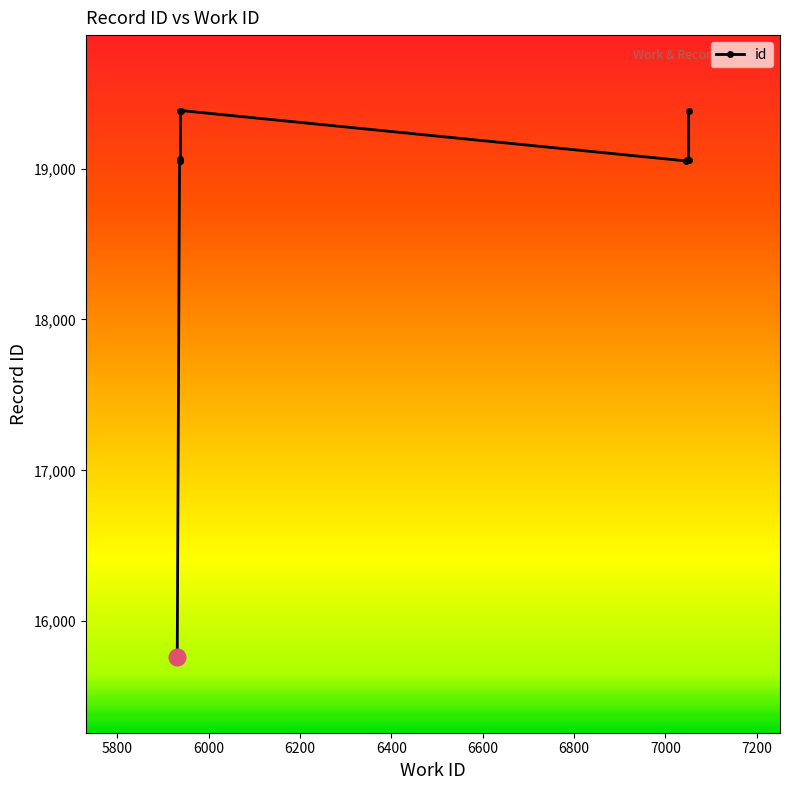

The chart shows a value of 33210 at 6400. True or false?

False